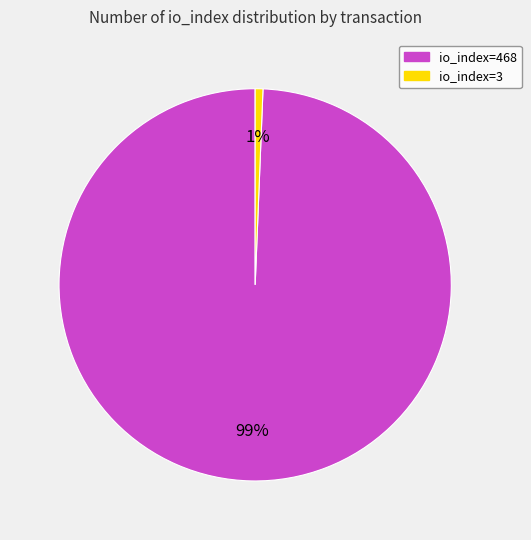

Rank the categories by value from lowest to highest.

io_index=3, io_index=468